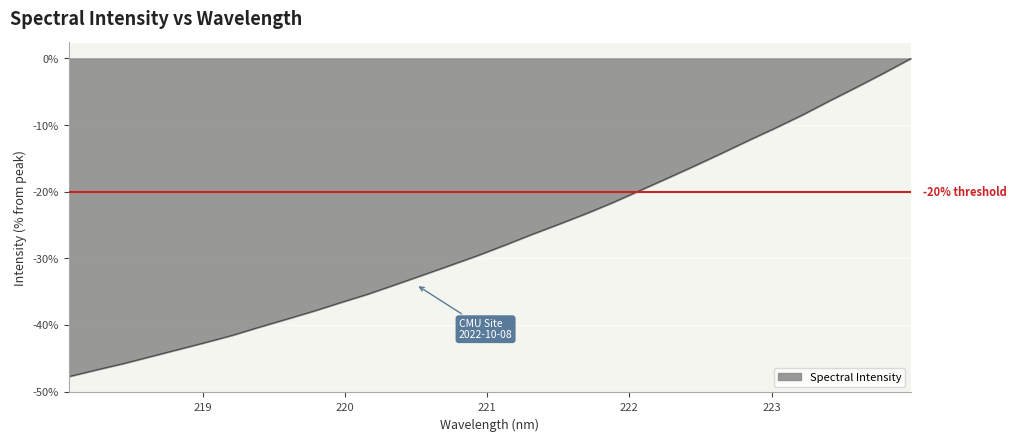

Reading left to right, extract all data points from this chart.

-47.8	-46.8	-45.8	-44.8	-43.7	-42.7	-41.6	-40.3	-39.1	-37.9	-36.6	-35.4	-34.0	-32.5	-31.1	-29.6	-28.1	-26.5	-24.9	-23.3	-21.7	-19.8	-18.0	-16.2	-14.3	-12.3	-10.4	-8.5	-6.4	-4.3	-2.2	0.0